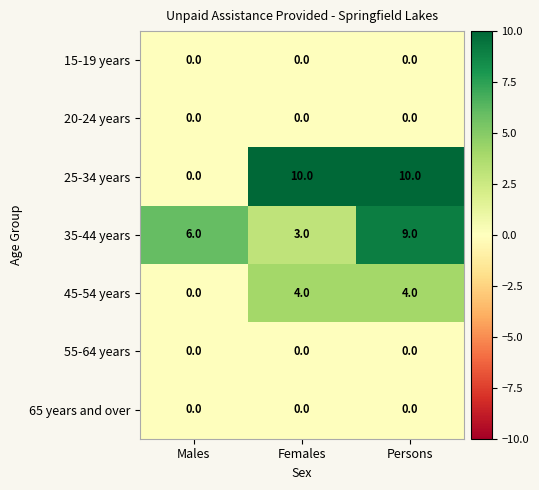

Reading left to right, list all the values displayed in this chart.

15-19 years: Males=0	Females=0	Persons=0
20-24 years: Males=0	Females=0	Persons=0
25-34 years: Males=0	Females=10	Persons=10
35-44 years: Males=6	Females=3	Persons=9
45-54 years: Males=0	Females=4	Persons=4
55-64 years: Males=0	Females=0	Persons=0
65 years and over: Males=0	Females=0	Persons=0